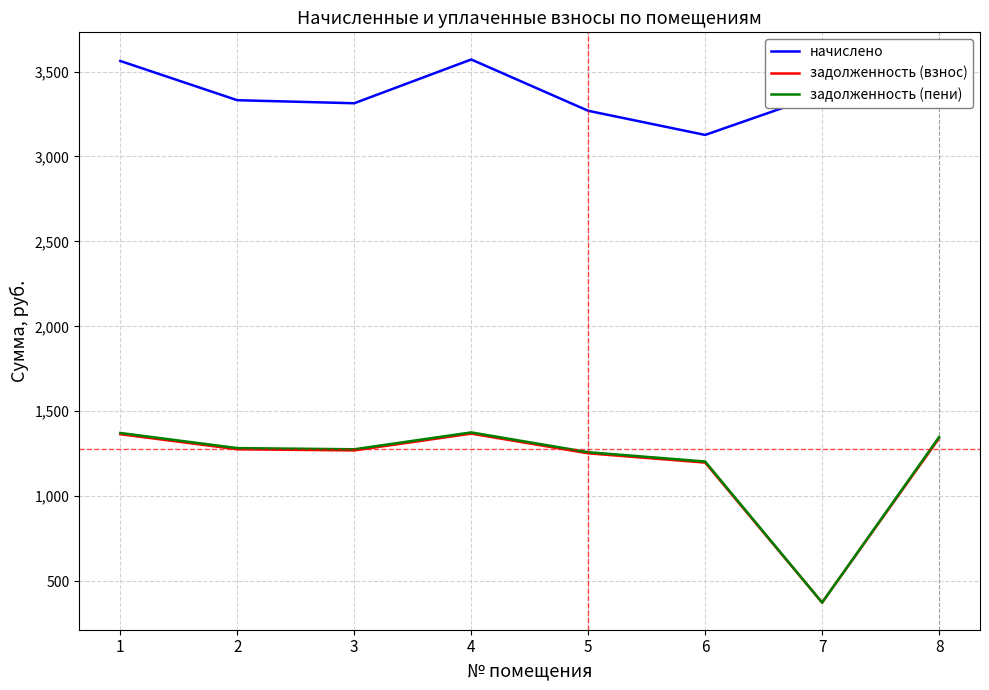

How many lines are shown in the chart?

3